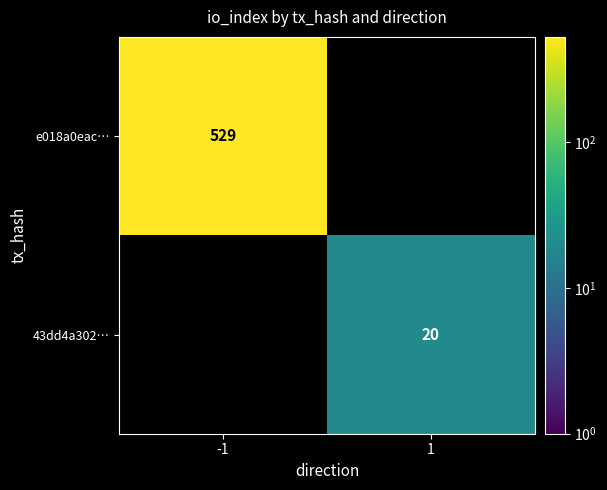

Is it true that 43dd4a302… equals 6 at 1?

False